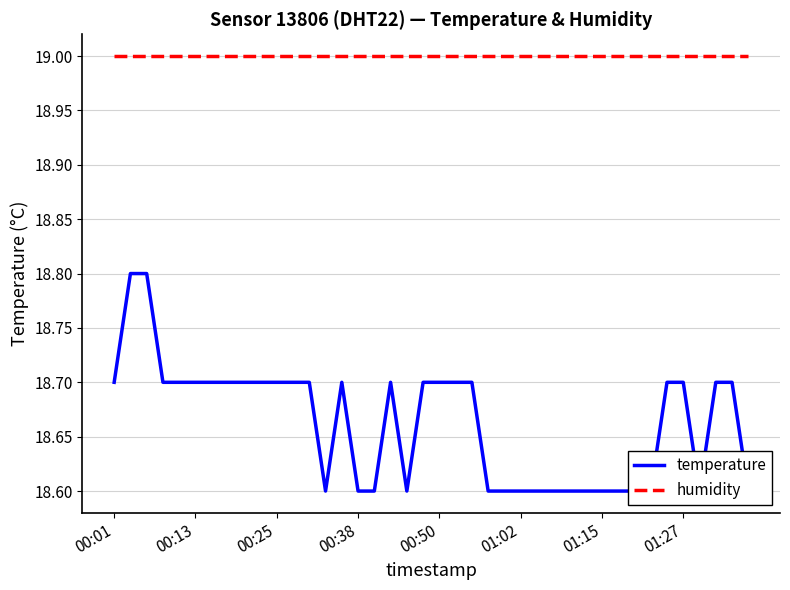

List the series in order of their peak value, lowest first.

temperature, humidity